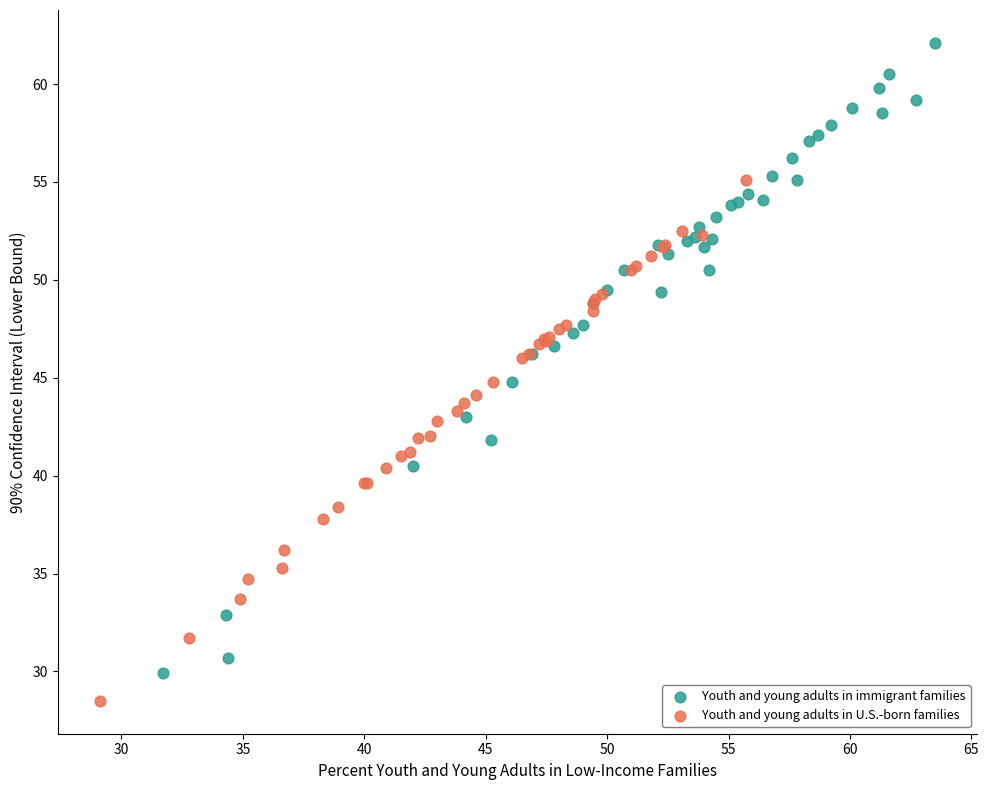

Which series has the largest Y range (max minus min)?

Youth and young adults in immigrant families